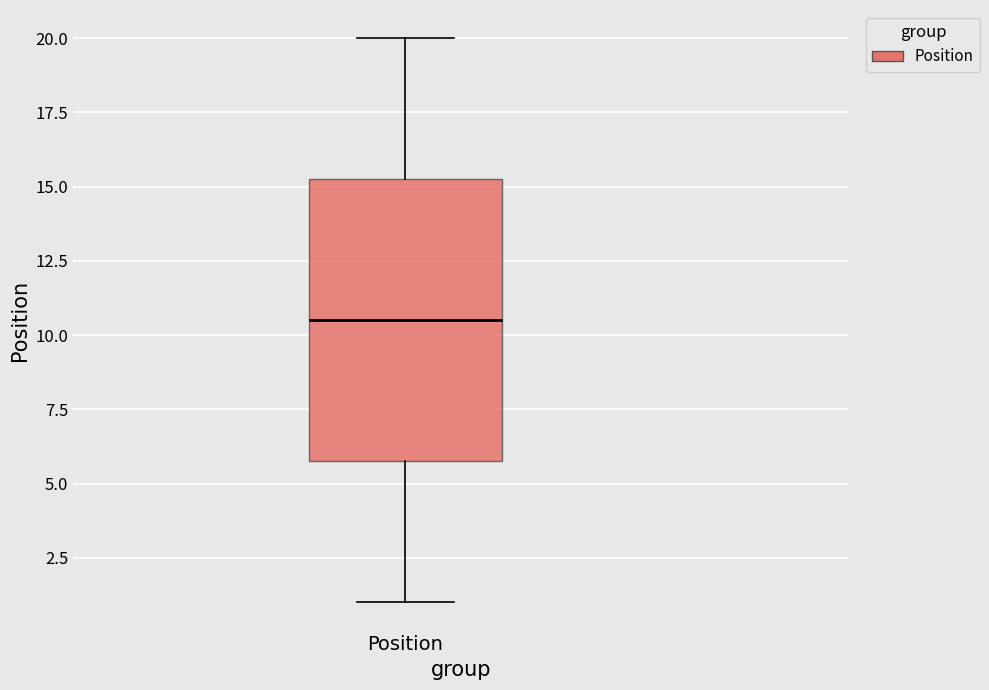

Where does the upper whisker of the box for Position end on the y-axis? The values are not printed on the chart, so give them approximately, as read against the axis.

20.0